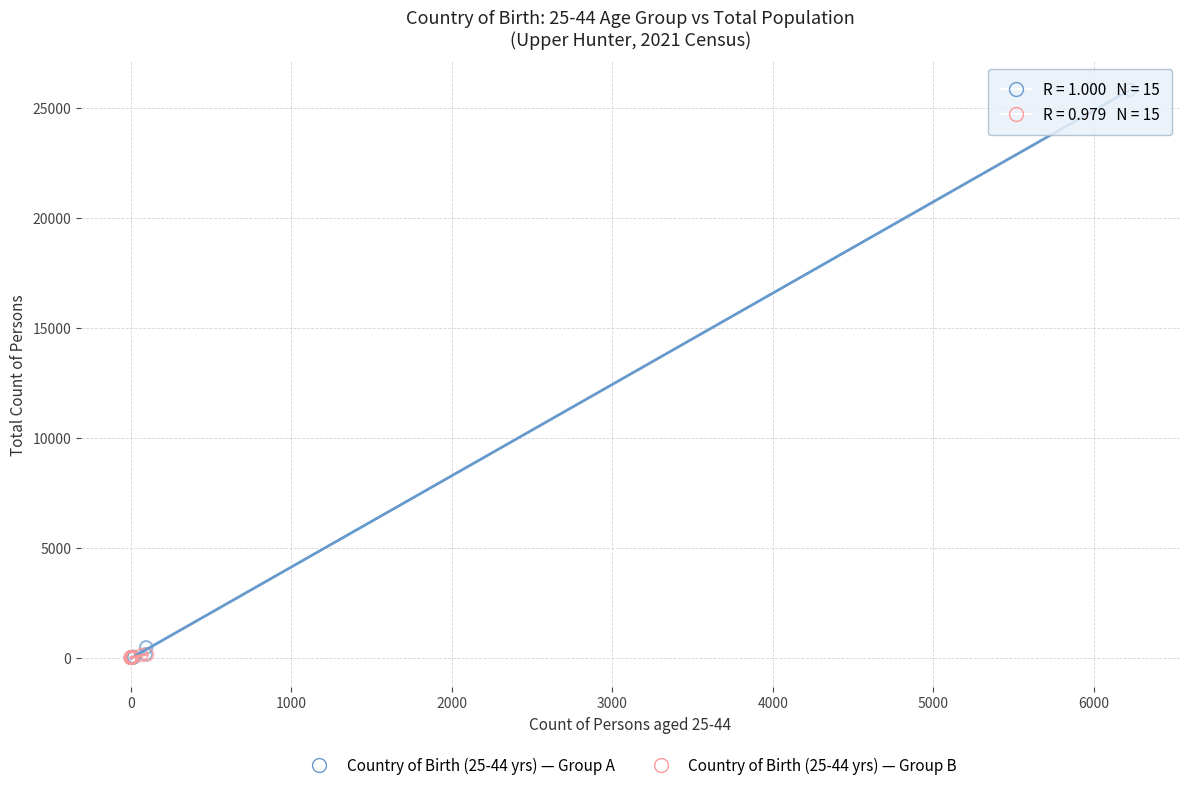

Which series reaches the maximum Y coordinate?

Country of Birth (25-44 yrs) — Group A